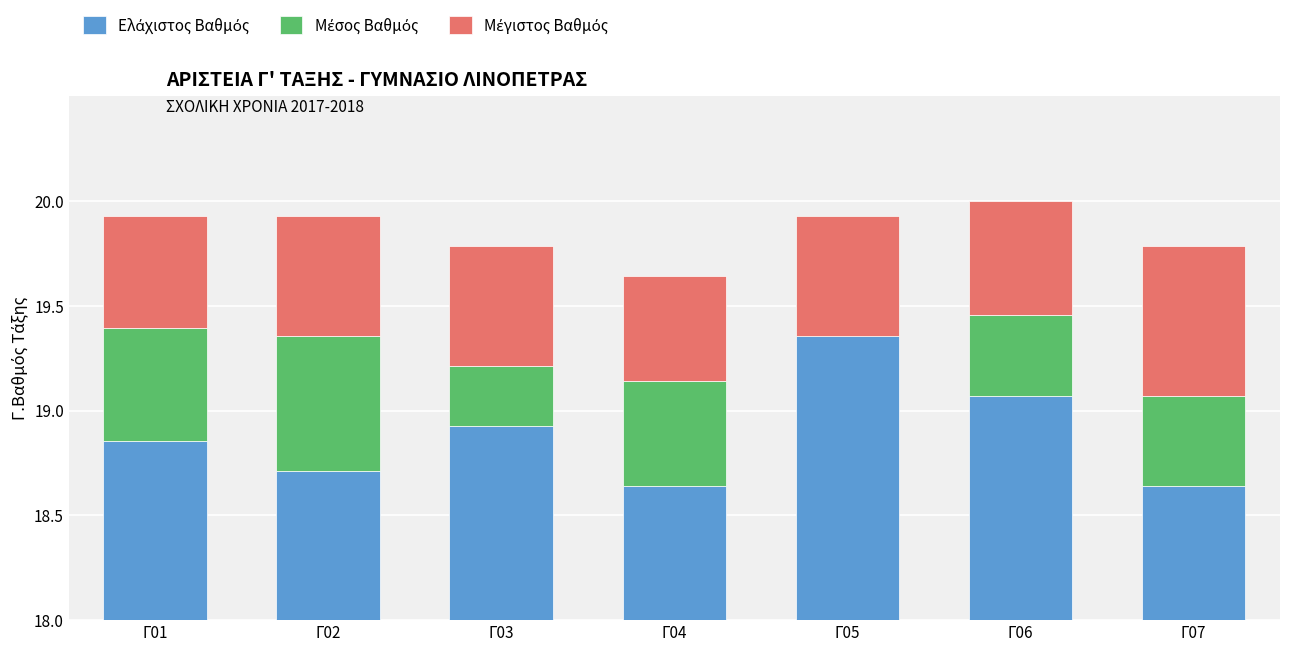

How many groups of bars are there?

7